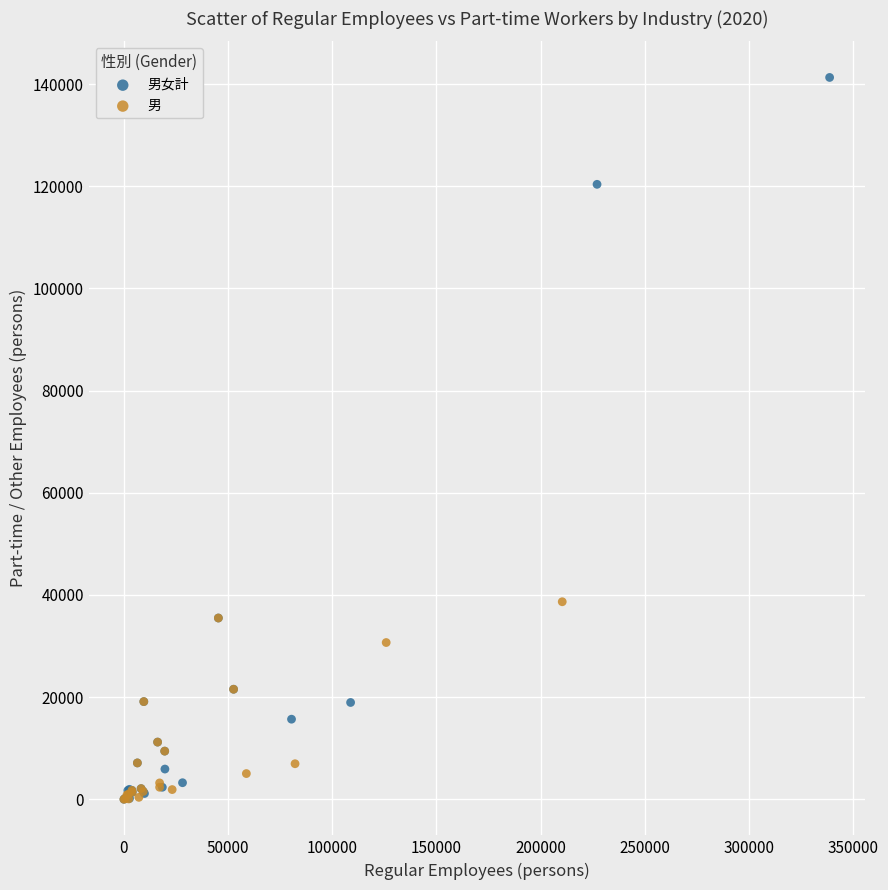

Which series has the widest spread of Y values?

男女計